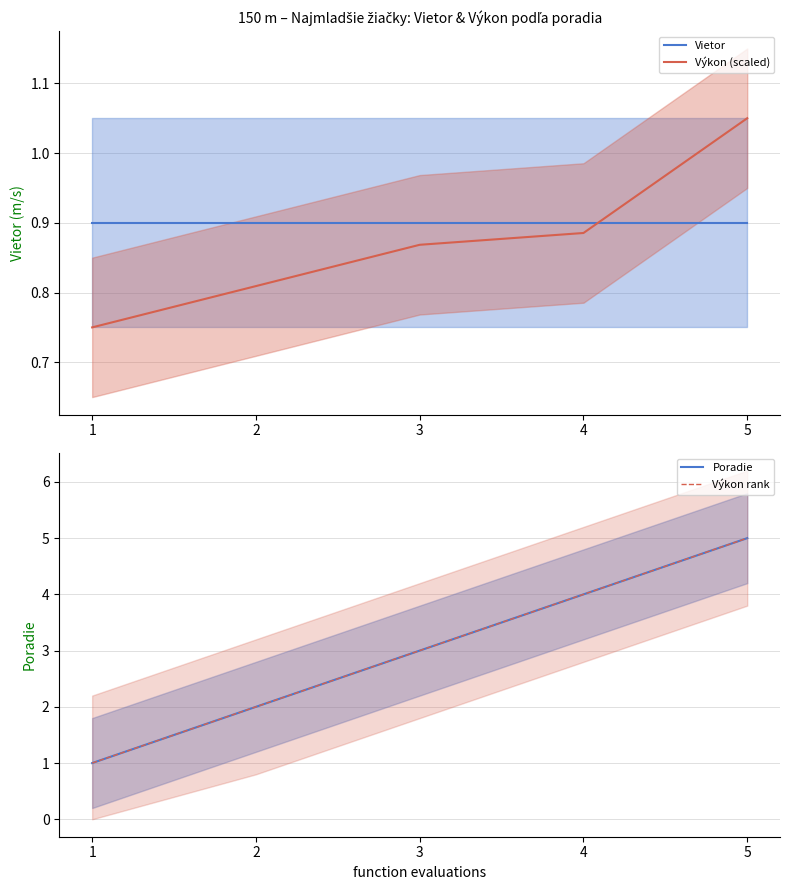

What is the difference between the maximum and second lowest values in the Výkon (scaled) series?

0.2